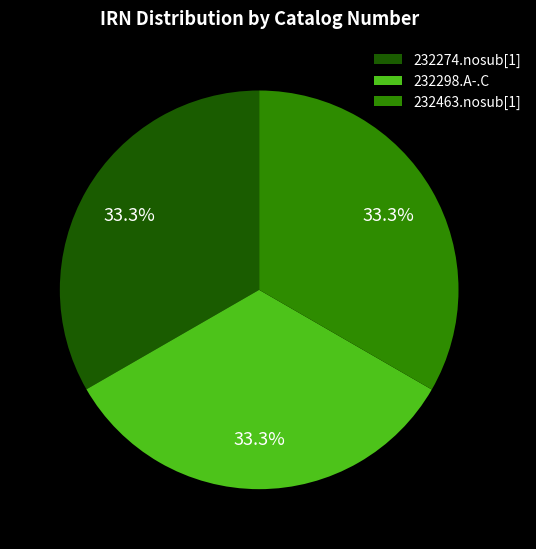

Combined, what portion of the pie is 232298.A-.C and 232274.nosub[1]?

66.7%